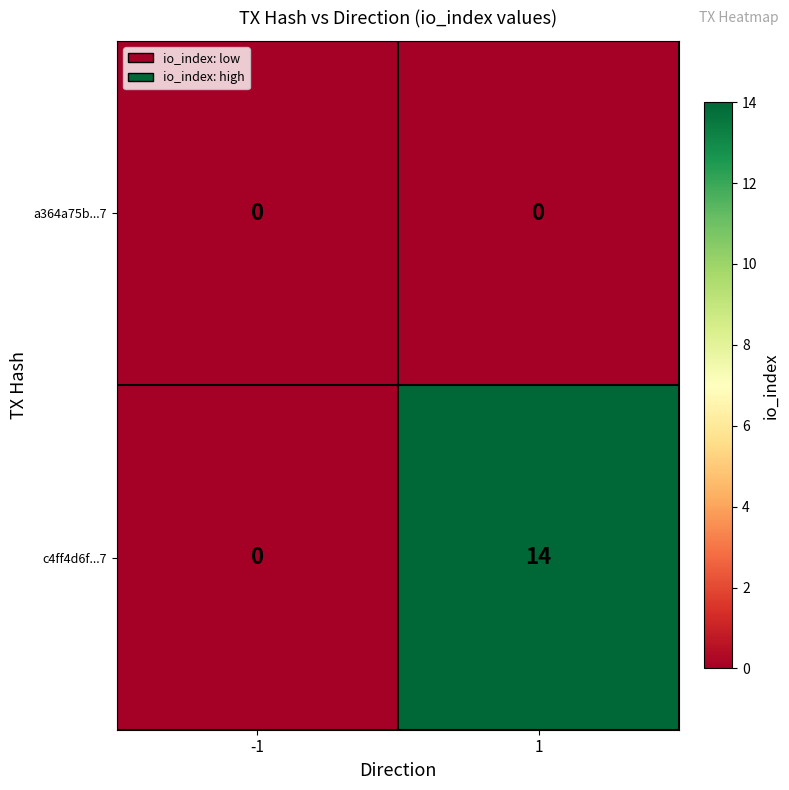

Between -1 and 1, which series saw the biggest shift?

c4ff4d6f...7